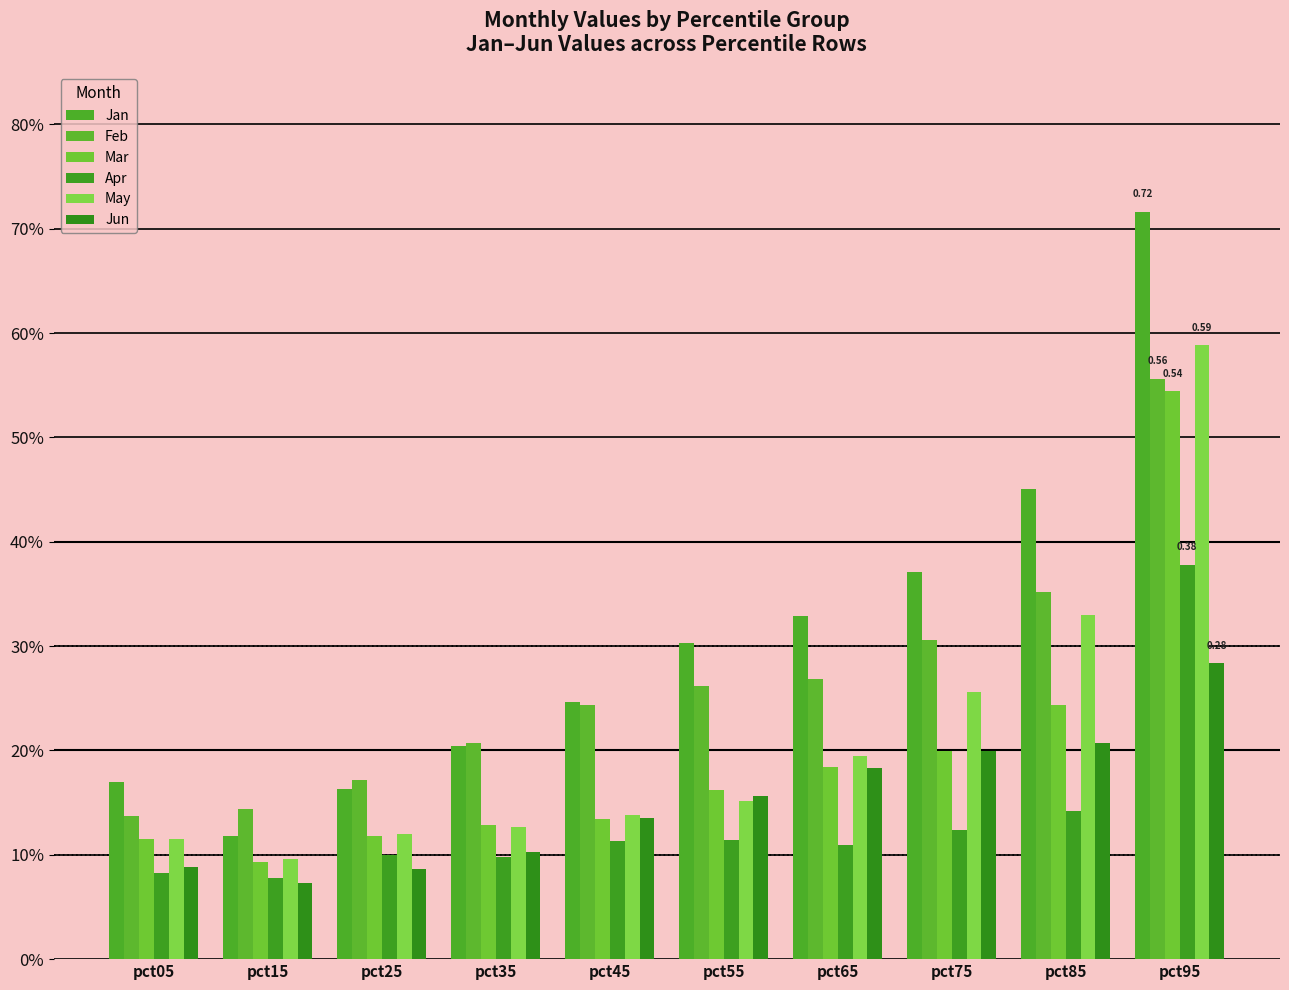

What is the sum of the Jun values at pct35 and pct05?

0.2